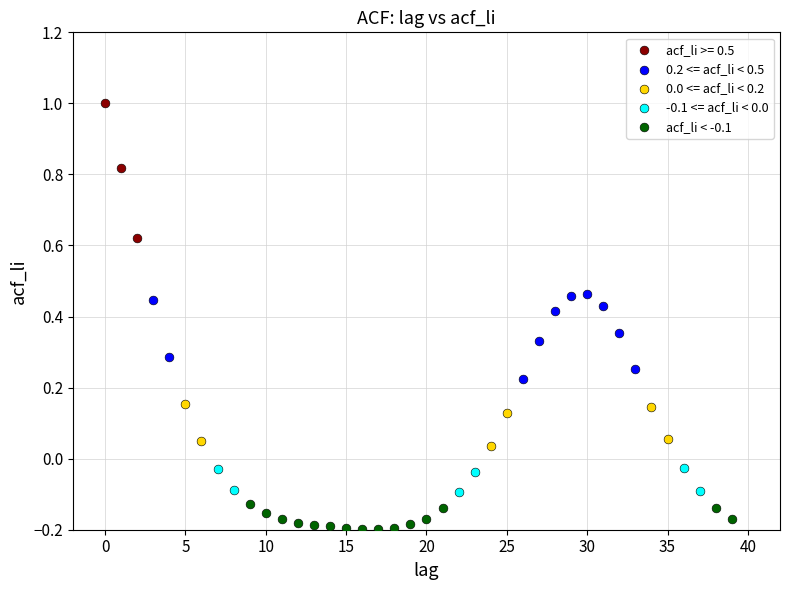

Which series reaches the minimum Y coordinate?

acf_li < -0.1